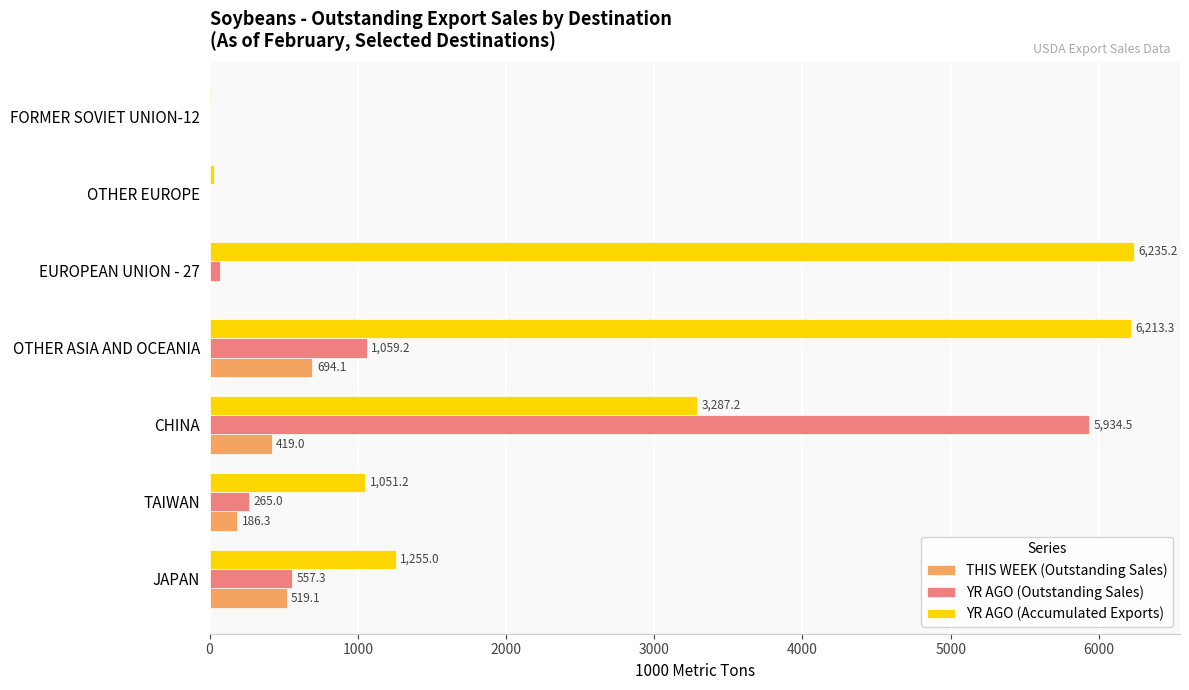

What is the sum of the YR AGO (Accumulated Exports) values at OTHER EUROPE and FORMER SOVIET UNION-12?

41.5